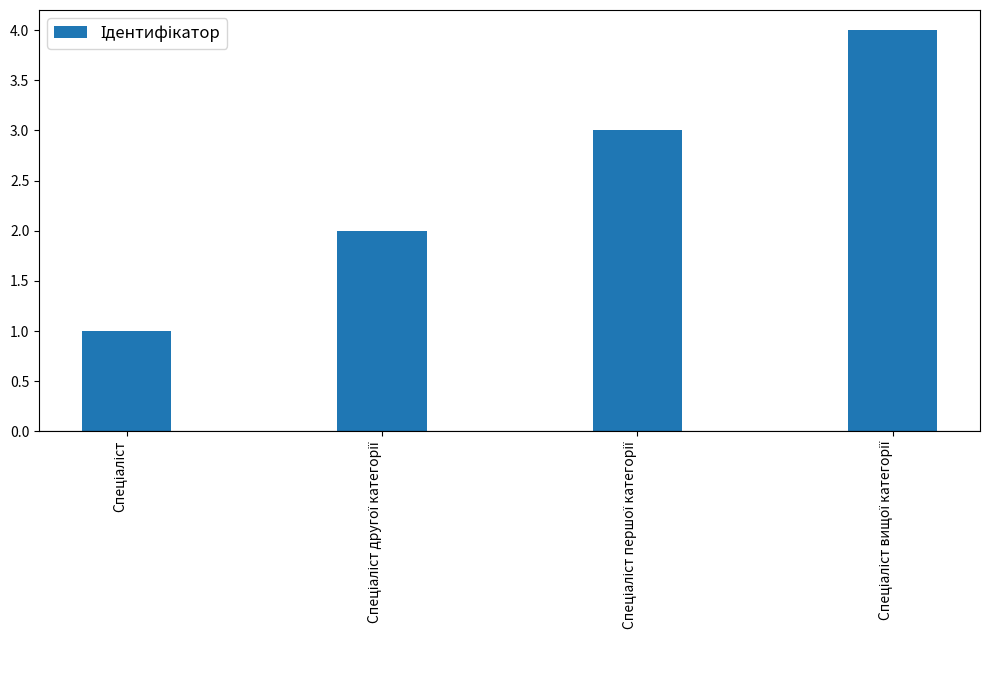

What is the difference between the maximum and minimum values?

3